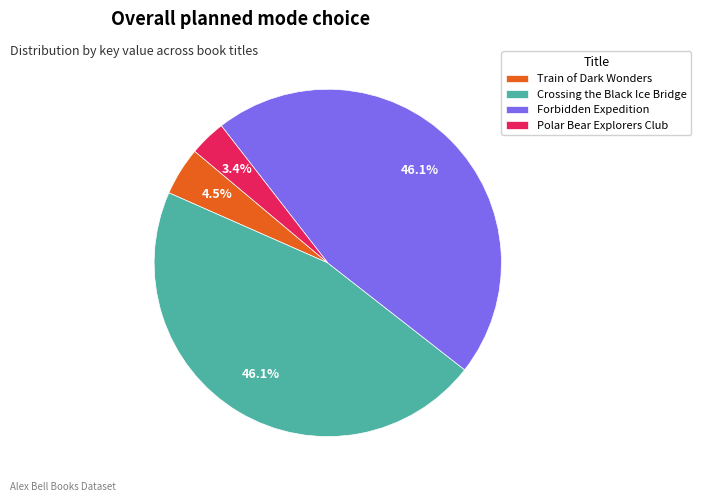

To the nearest percent, what is the average slice percentage?

25%